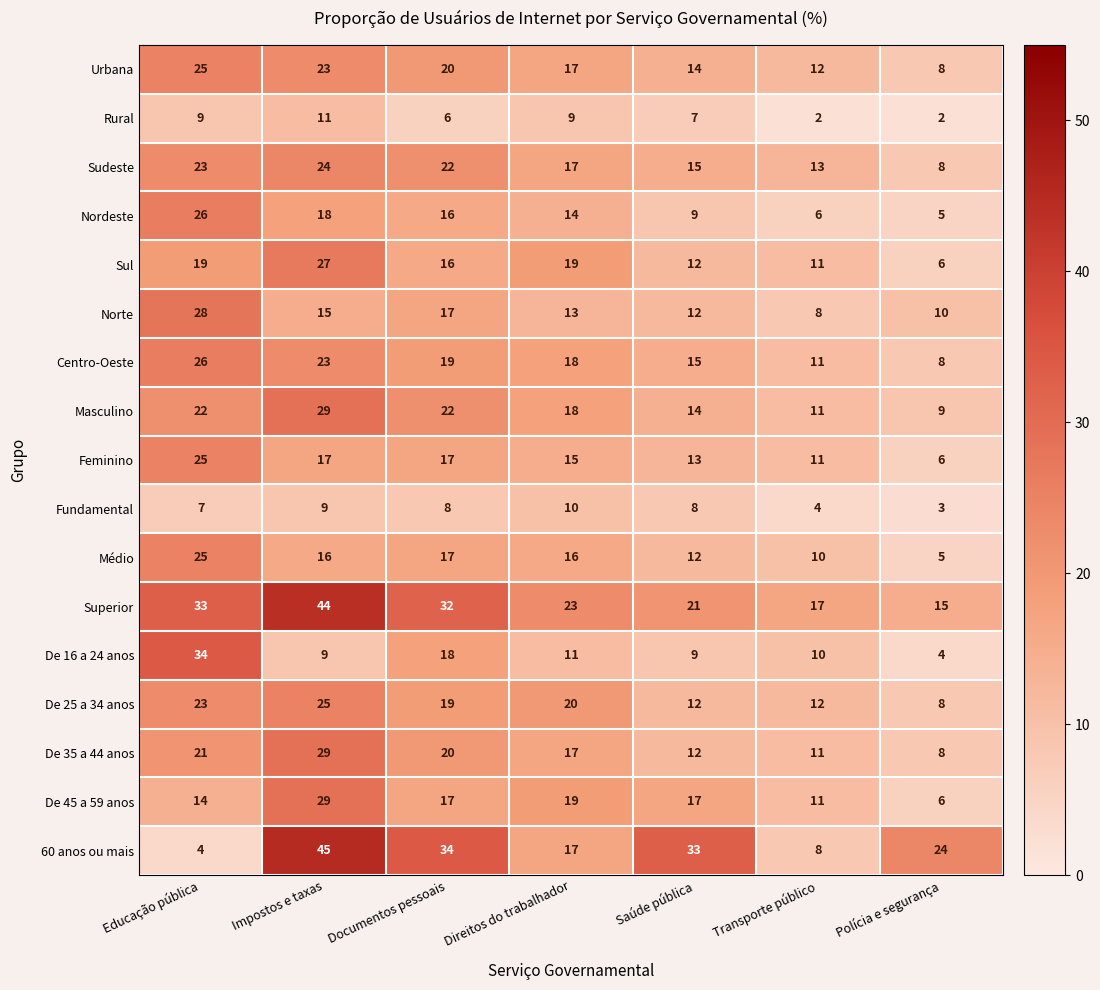

How many data points in 60 anos ou mais are less than 24?

3